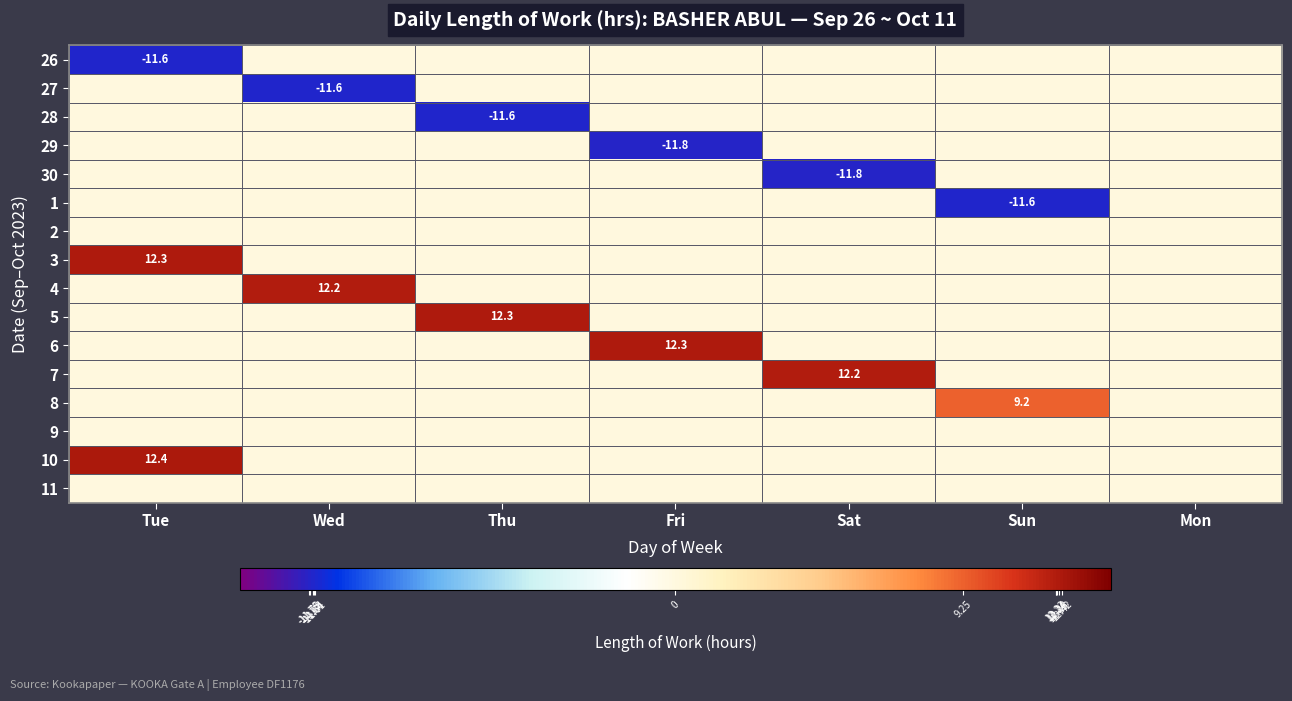

What is the sum of all 30 values?

-11.8